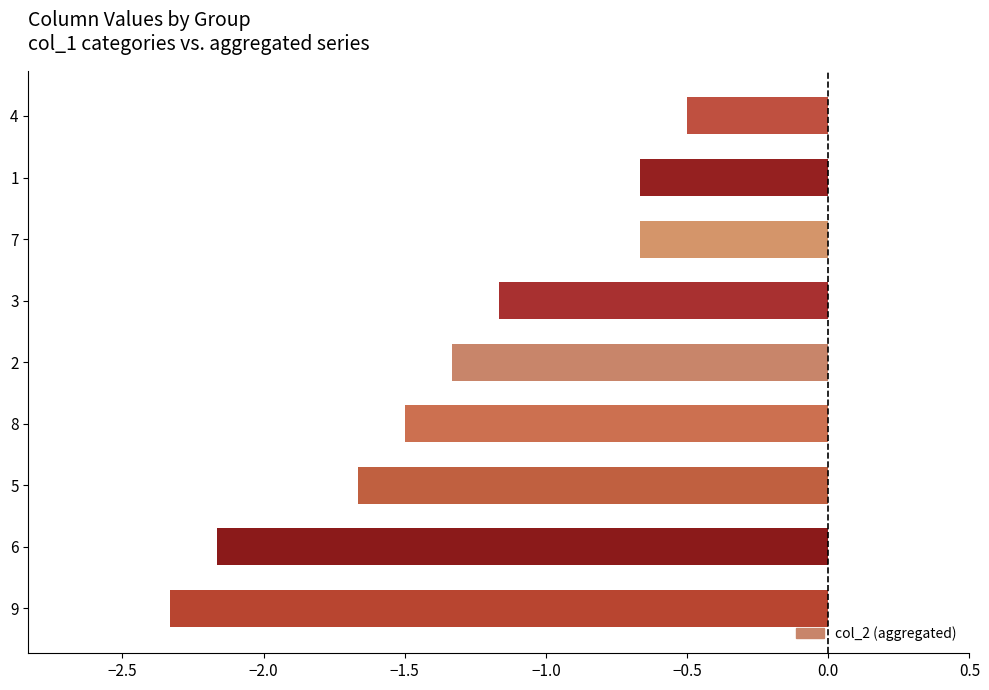

The value at 8 is -1.5. True or false?

True